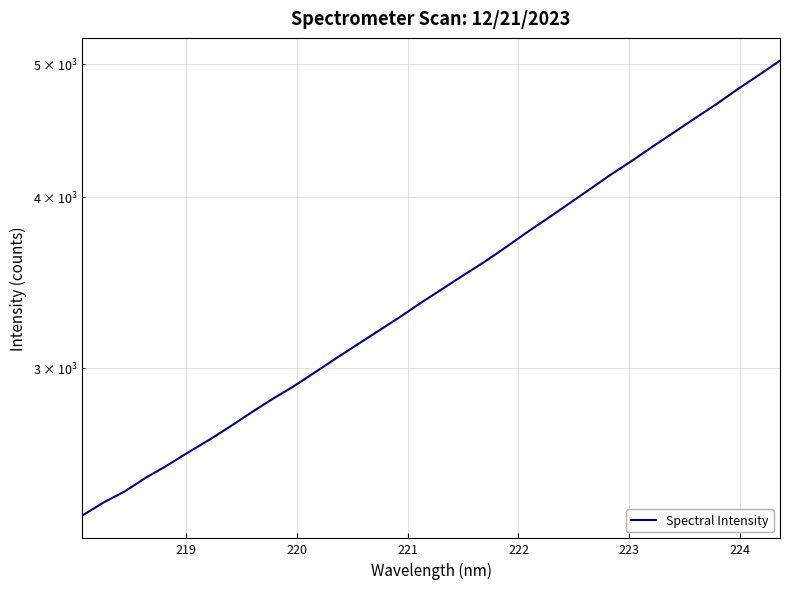

How many lines are shown in the chart?

1